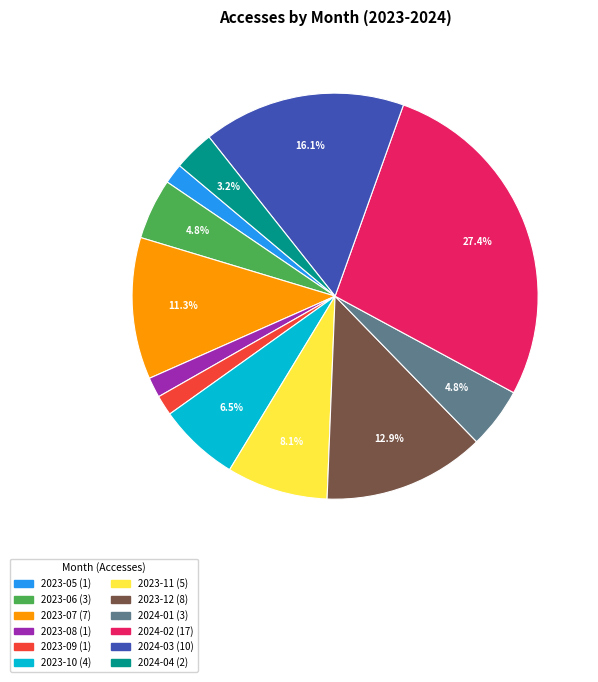

To the nearest percent, what is the difference between the 2023-05 and 2023-06 slice percentages?

3%